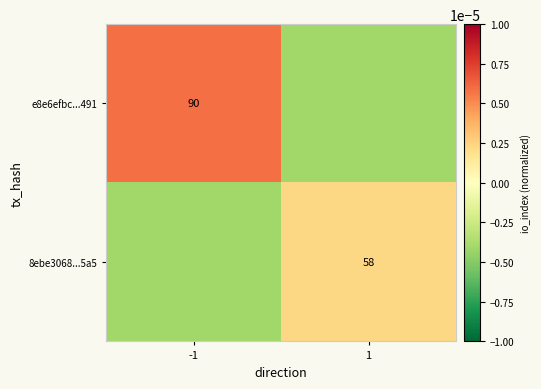

True or false: 8ebe3068...5a5 has a value of 58.0 at 1.

True